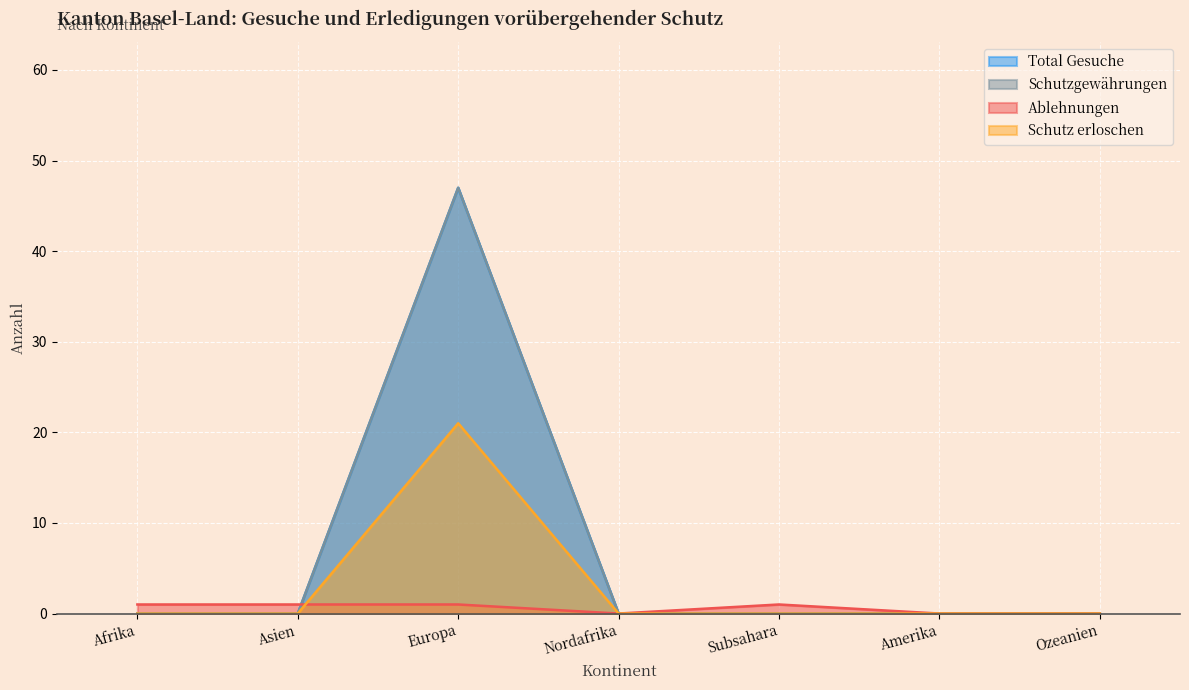

Reading right to left, transcribe all the data shown in this chart.

Total Gesuche: 0	0	0	0	47	0	0
Schutzgewährungen: 0	0	0	0	47	0	0
Ablehnungen: 0	0	1	0	1	1	1
Schutz erloschen: 0	0	0	0	21	0	0